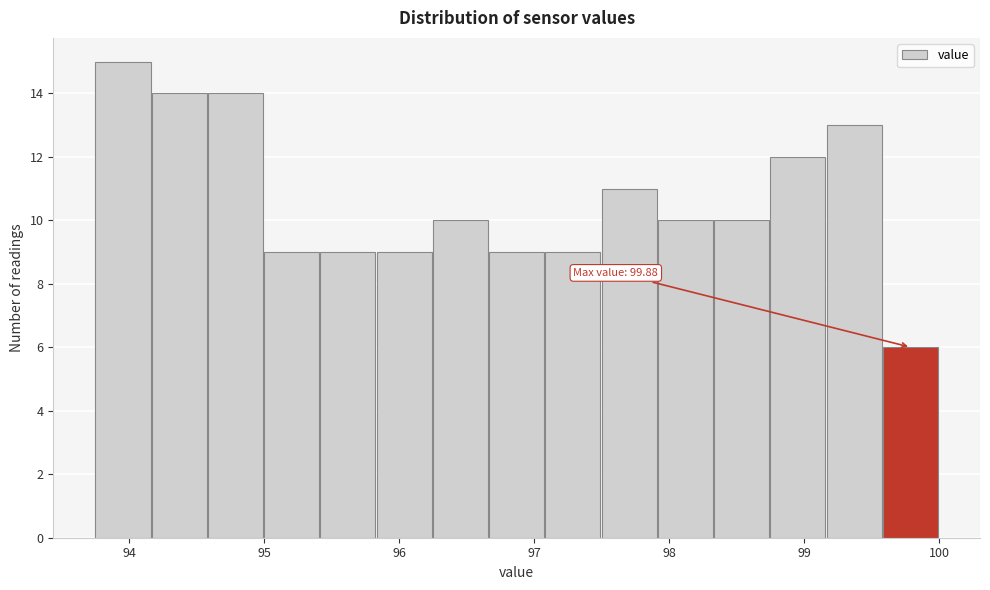

Which range on the x-axis has the tallest bar?

93.8 to 94.2